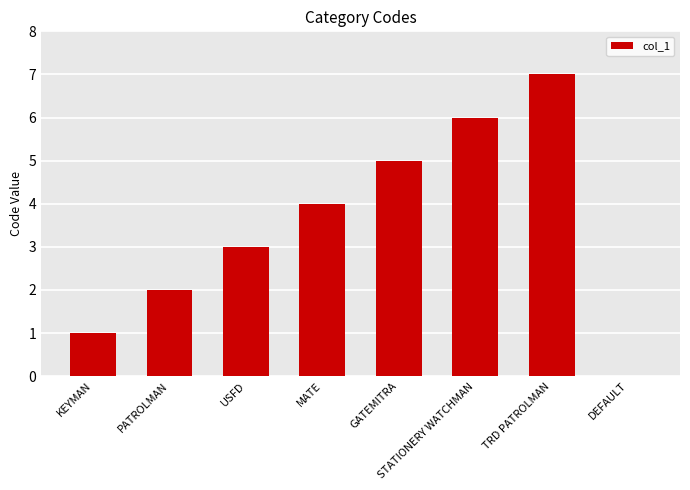

Reading left to right, extract all data points from this chart.

KEYMAN=1	PATROLMAN=2	USFD=3	MATE=4	GATEMITRA=5	STATIONERY WATCHMAN=6	TRD PATROLMAN=7	DEFAULT=0